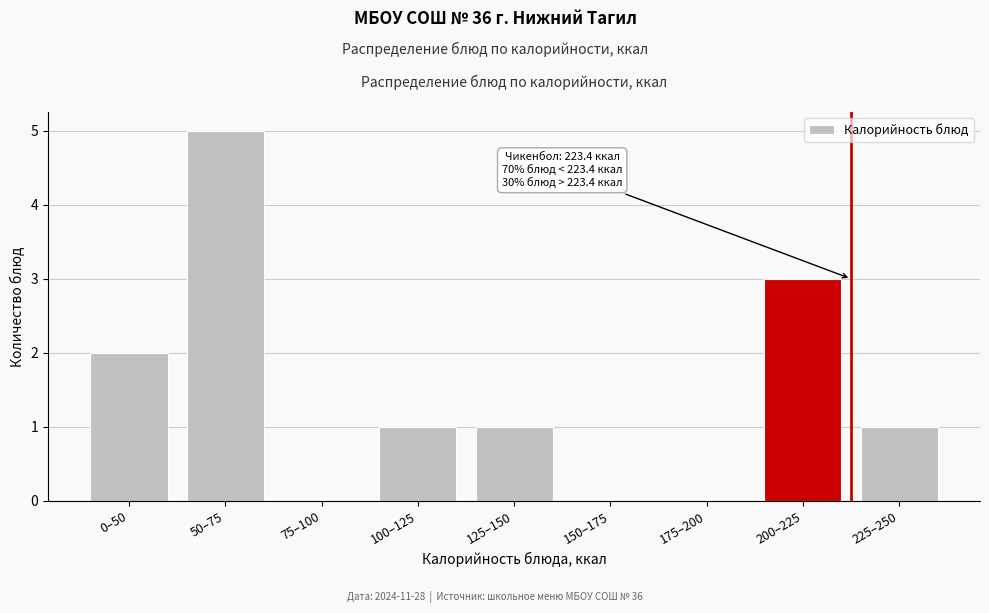

Reading left to right, extract all data points from this chart.

0–50=2	50–75=5	75–100=0	100–125=1	125–150=1	150–175=0	175–200=0	200–225=3	225–250=1